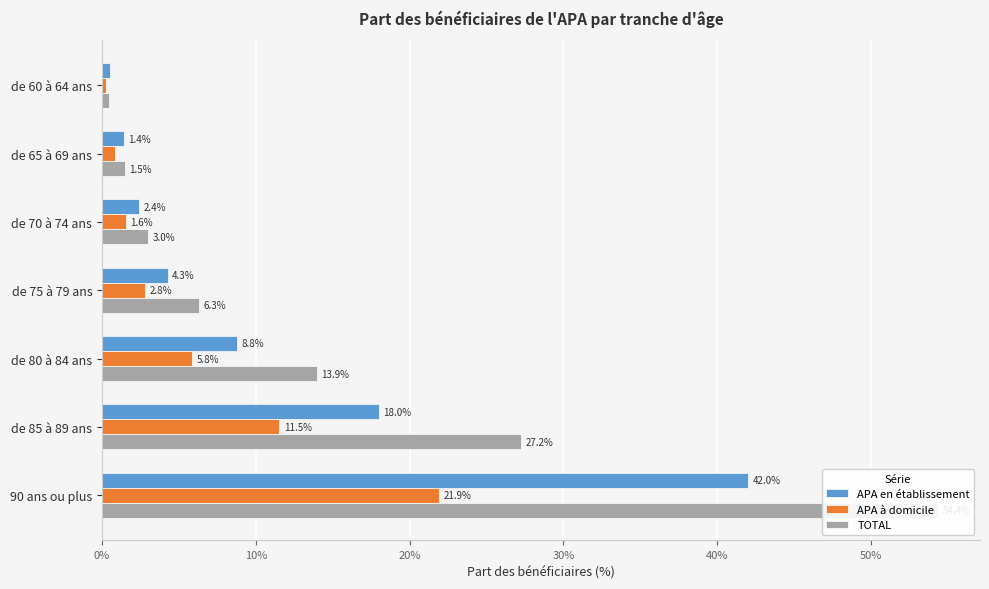

How many bars are there in each group?

3